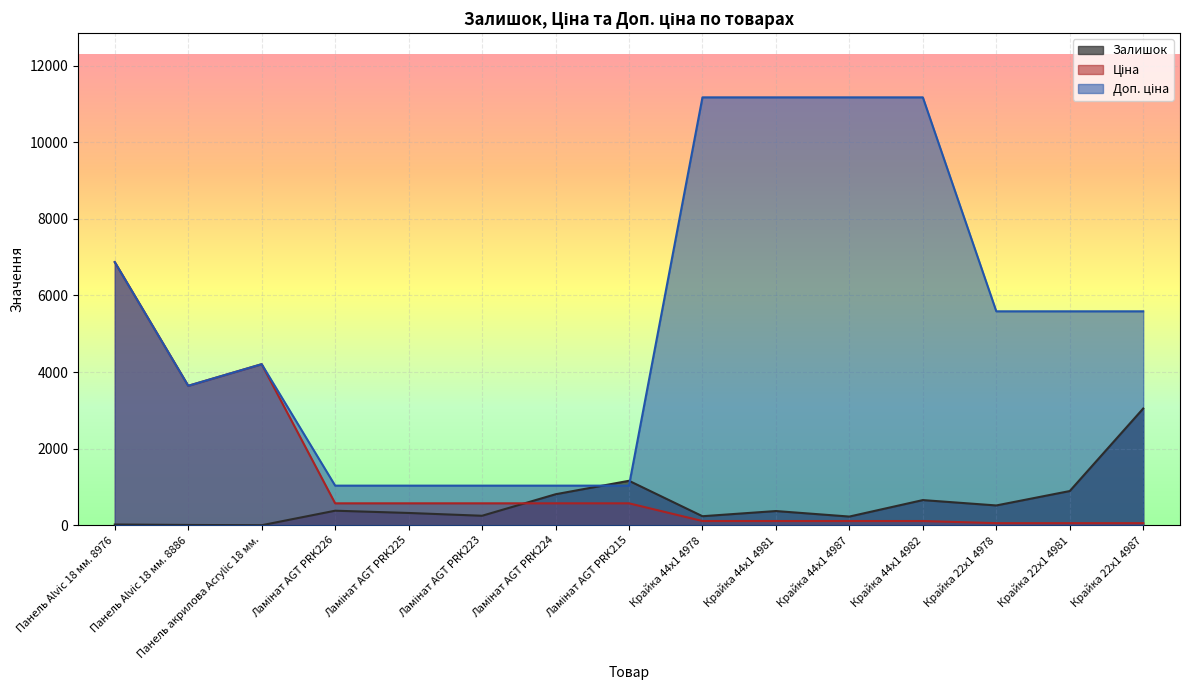

Count the number of categories in the chart.

15